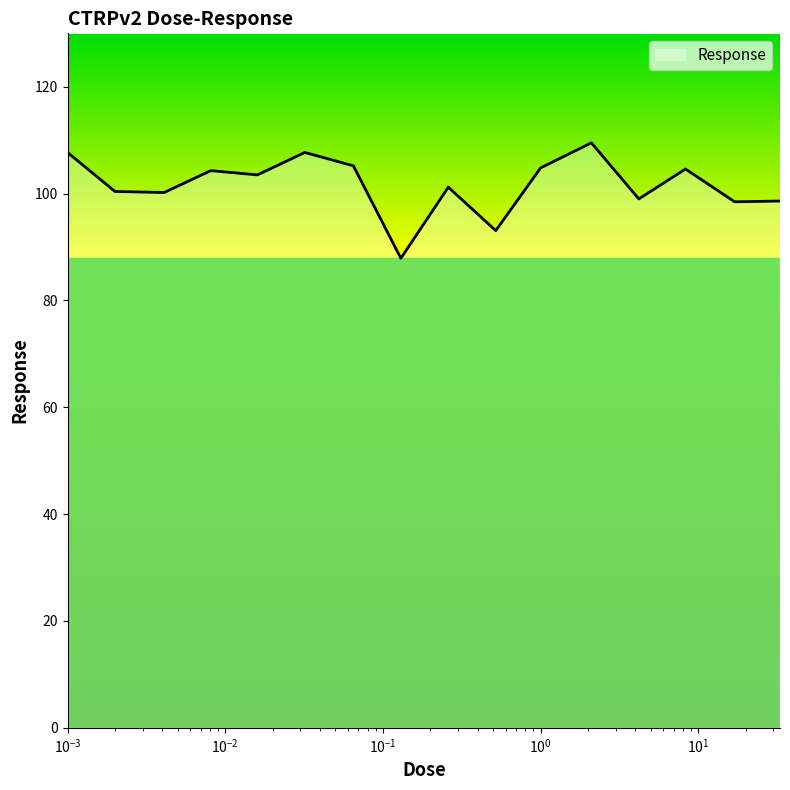

What is the difference between the maximum and minimum values?

21.6